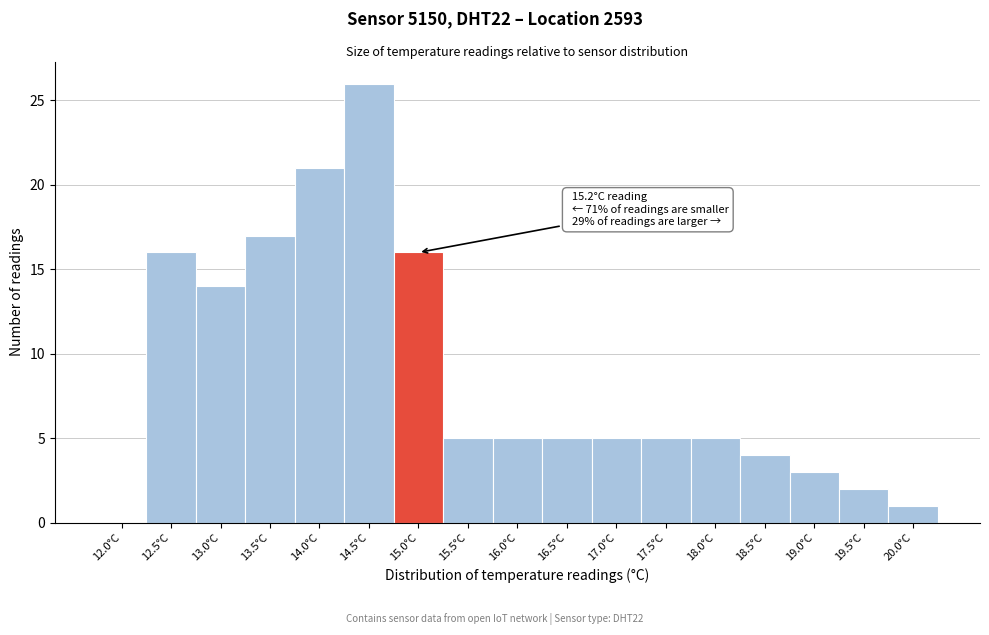

Reading left to right, transcribe all the data shown in this chart.

12.0°C=0	12.5°C=16	13.0°C=14	13.5°C=17	14.0°C=21	14.5°C=26	15.0°C=16	15.5°C=5	16.0°C=5	16.5°C=5	17.0°C=5	17.5°C=5	18.0°C=5	18.5°C=4	19.0°C=3	19.5°C=2	20.0°C=1